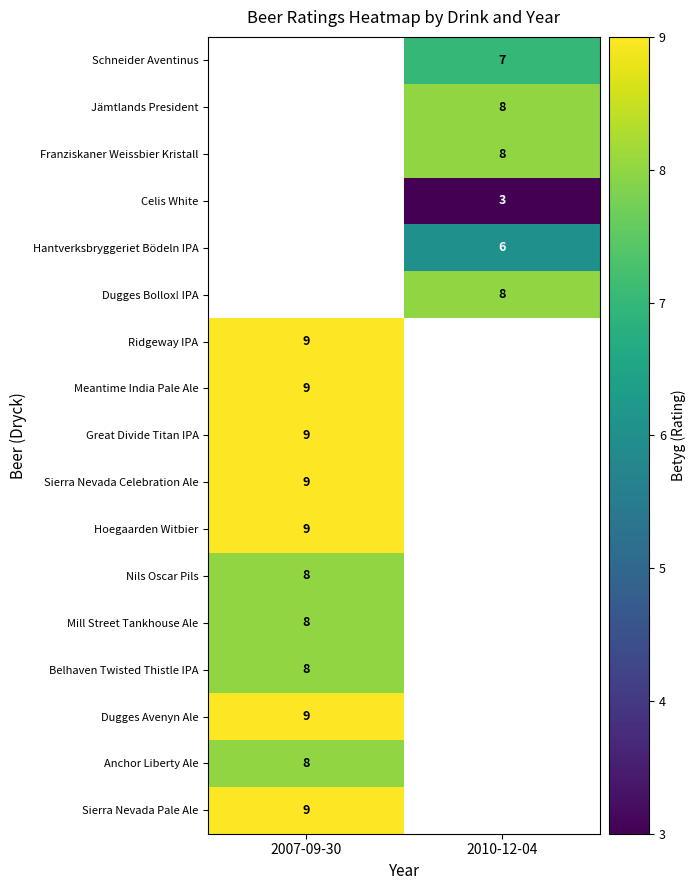

The Nils Oscar Pils series shows 8 at 2007-09-30. True or false?

True